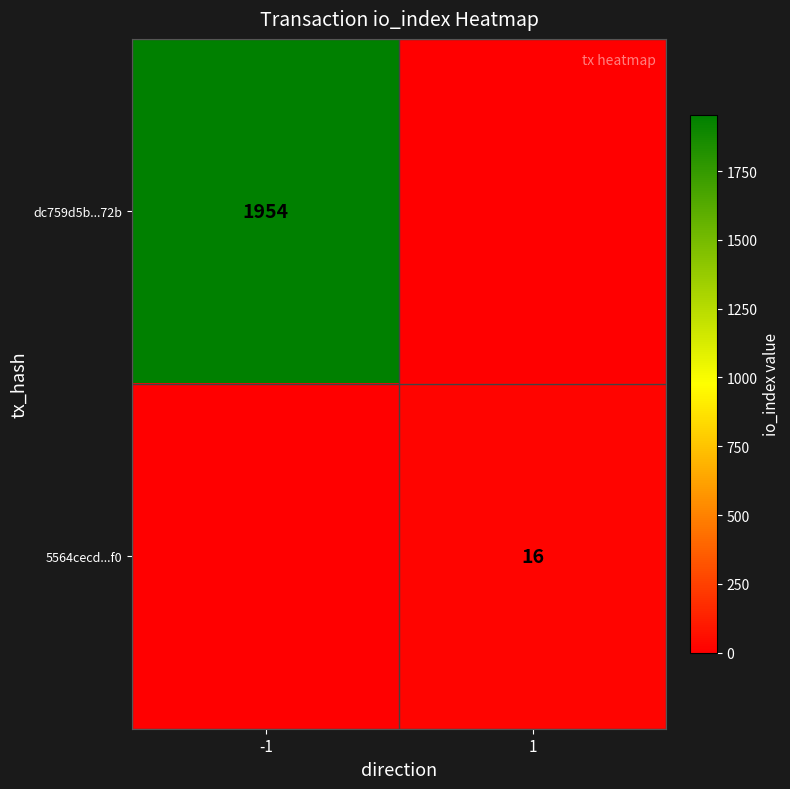

The value of dc759d5b...72b at -1 is 1954. True or false?

True